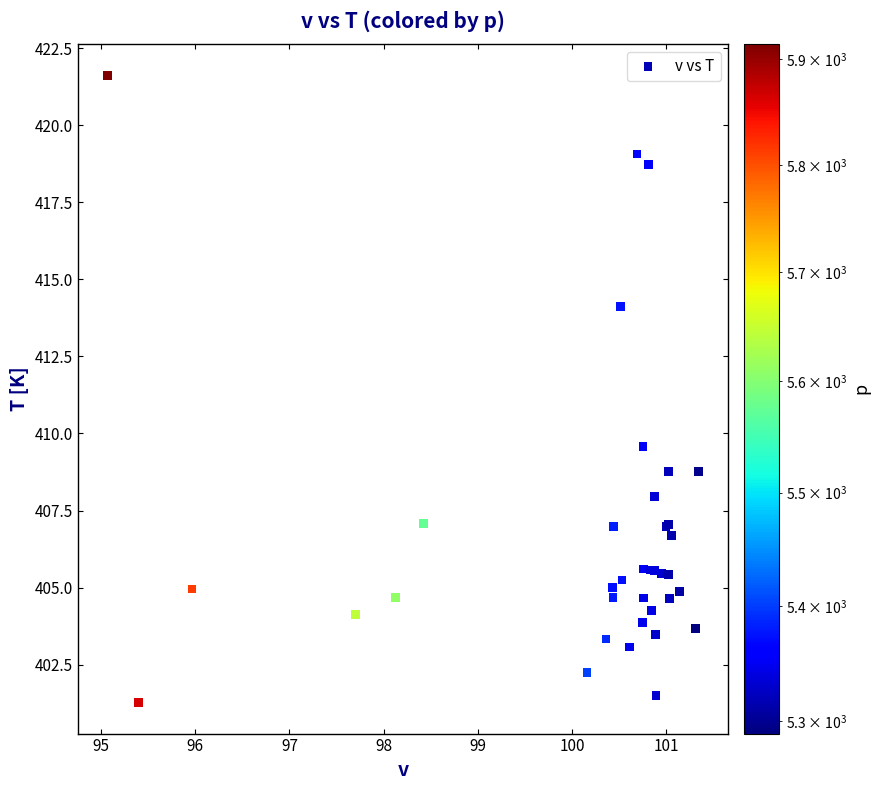

What Y value in the scatter plot is closest to 411?

409.6